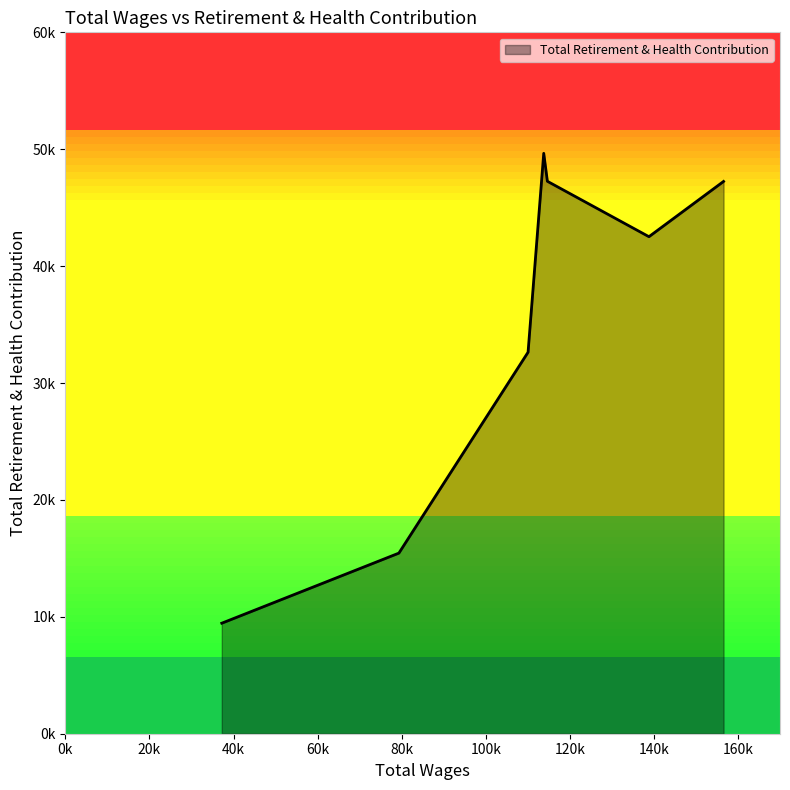

Does the chart have visible grid lines?

No